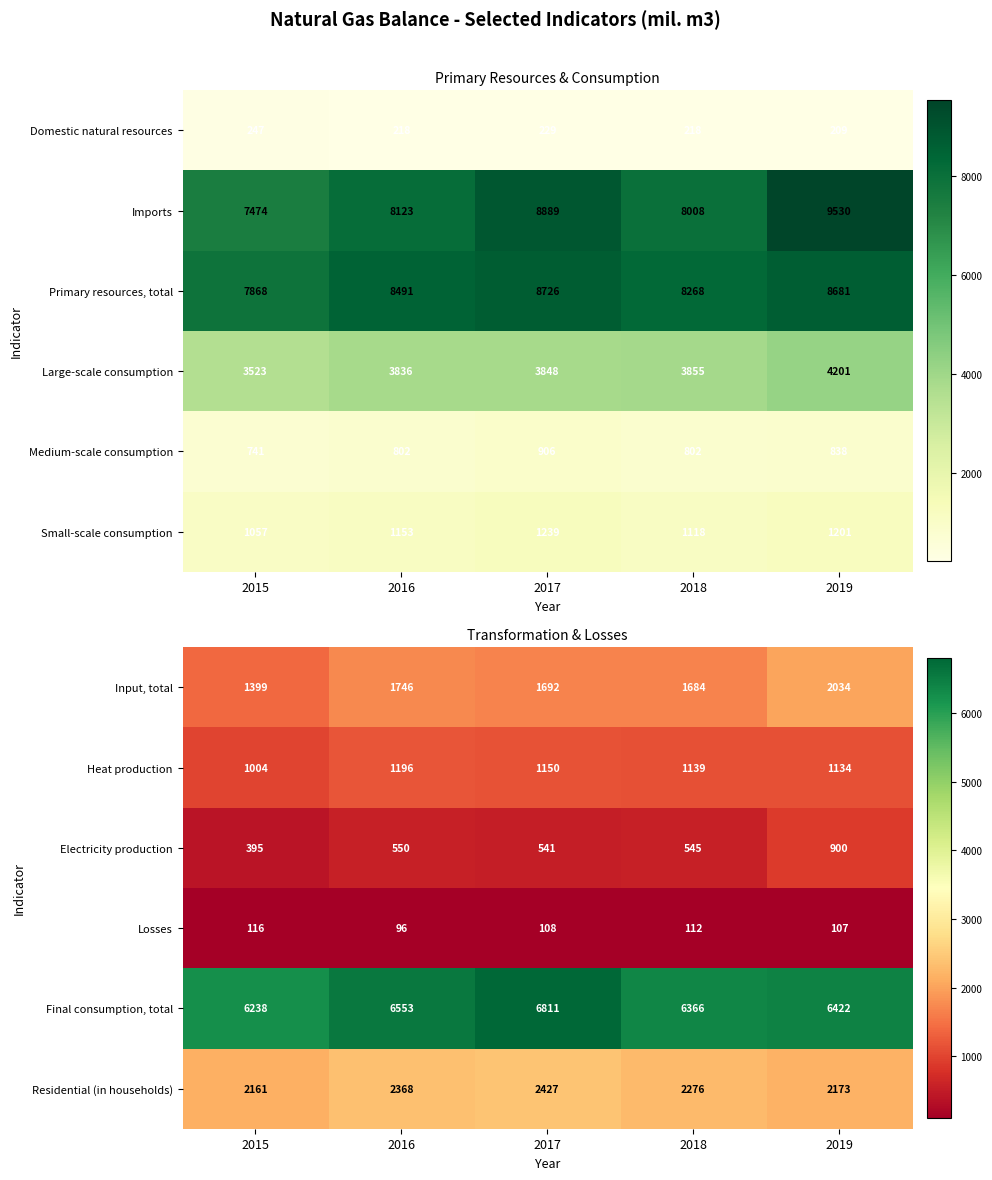

Read the Residential (in households) value at 2015.

2161